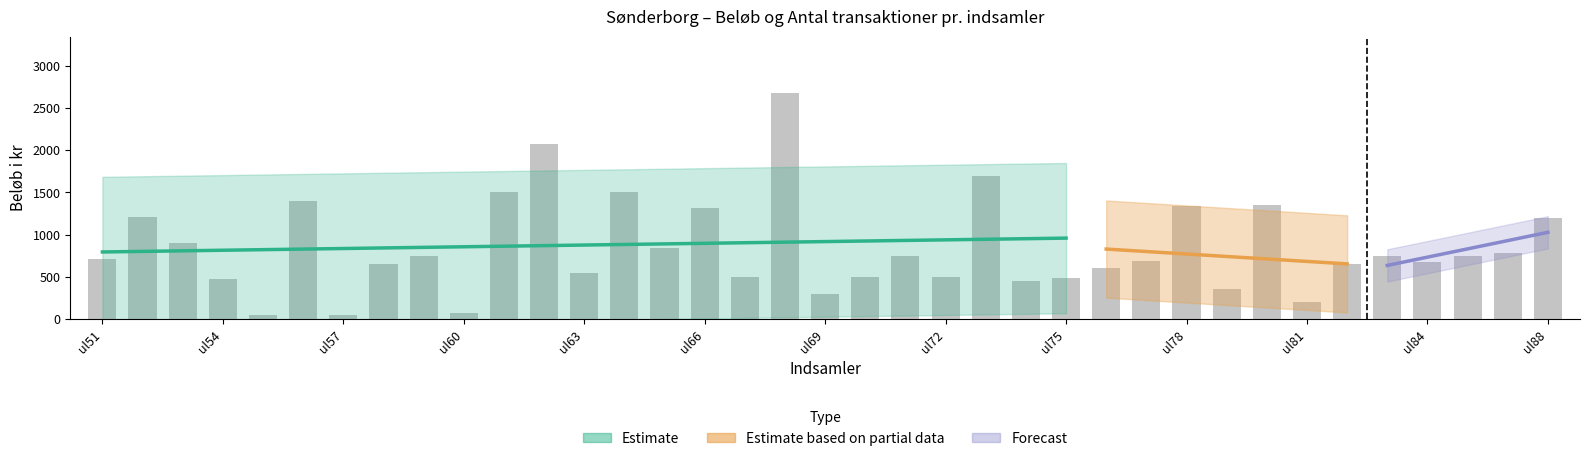

Rank the categories by value from highest to lowest.

ul68, ul62, ul73, ul61, ul64, ul56, ul80, ul78, ul66, ul52, ul88, ul53, ul65, ul87, ul59, ul71, ul83, ul86, ul51, ul77, ul84, ul58, ul82, ul76, ul63, ul67, ul72, ul70, ul75, ul54, ul74, ul79, ul69, ul81, ul60, ul55, ul57